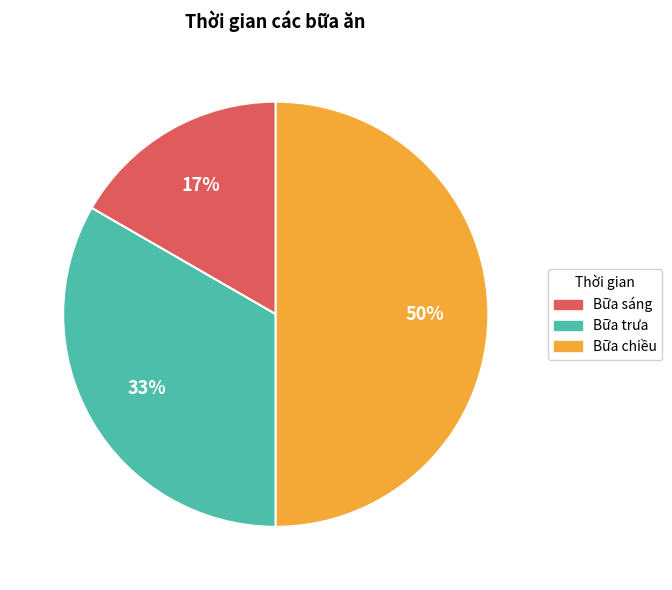

To the nearest percent, what is the difference between the largest and smallest slice percentages?

33%